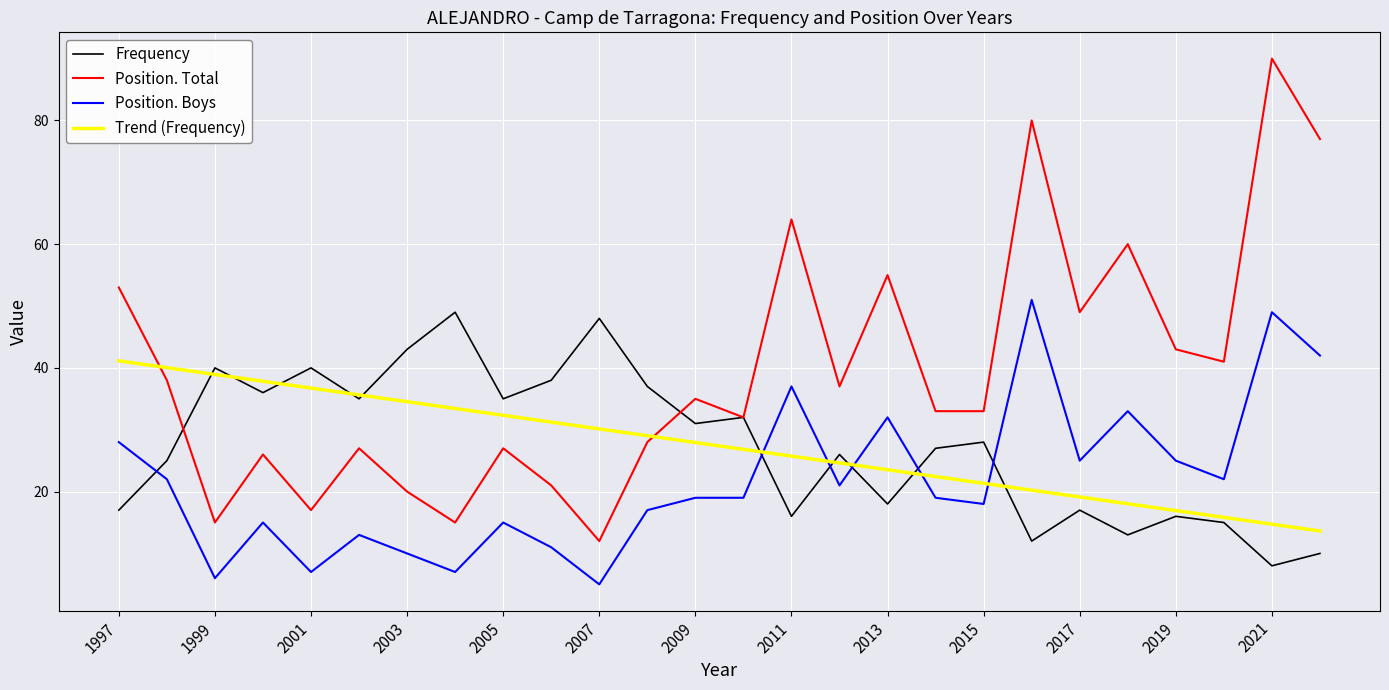

Rank the series by their maximum value, from lowest to highest.

Trend (Frequency), Frequency, Position. Boys, Position. Total